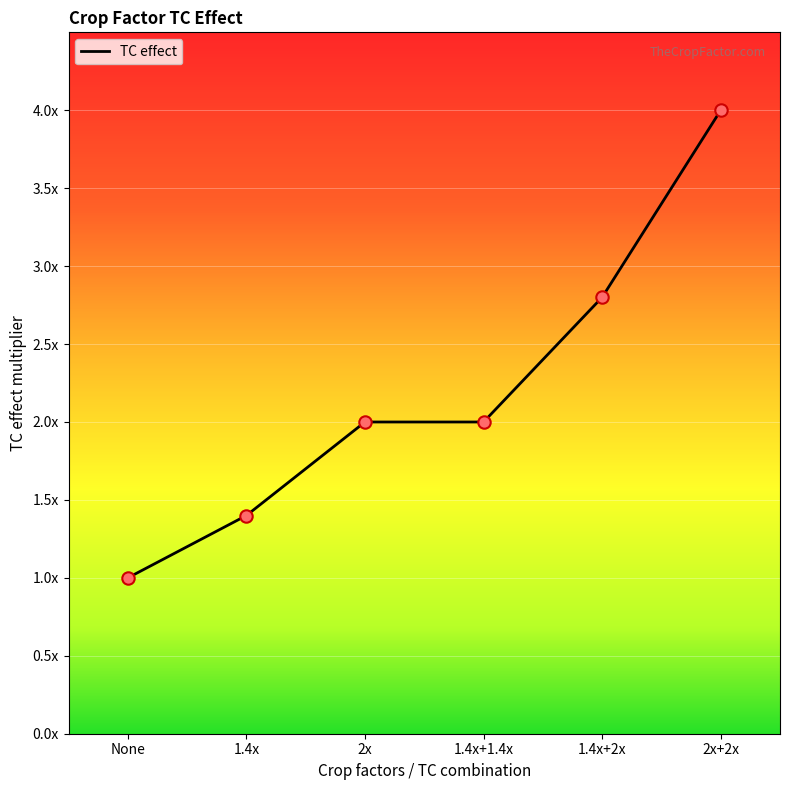

Is this an area chart (filled region under the line)?

Yes